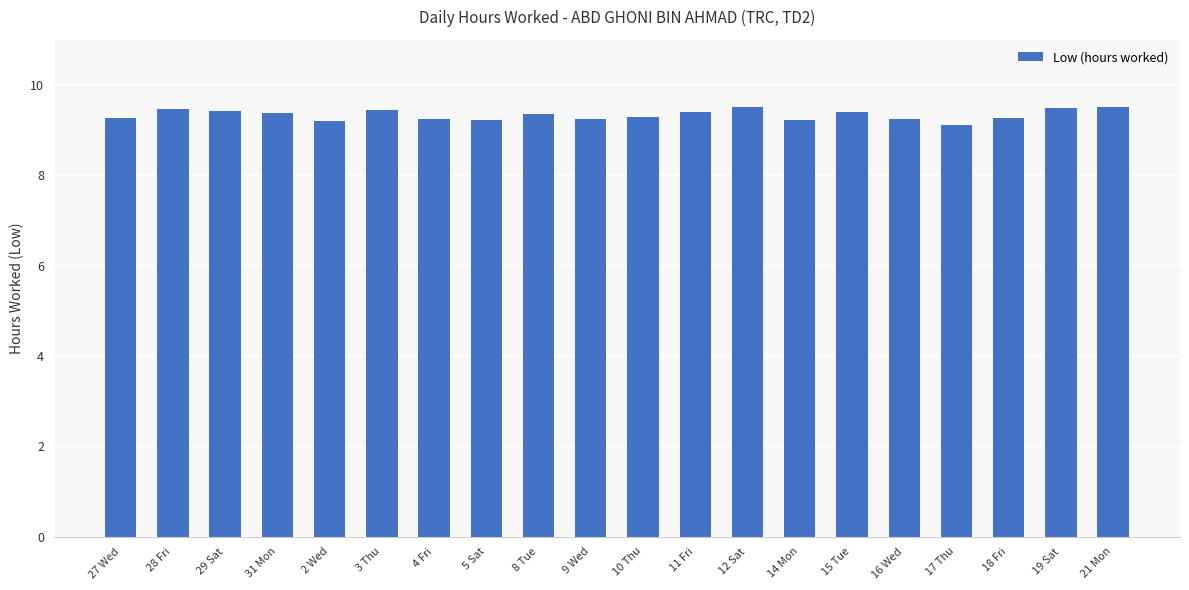

Between 11 Fri and 18 Fri, which is larger?

11 Fri